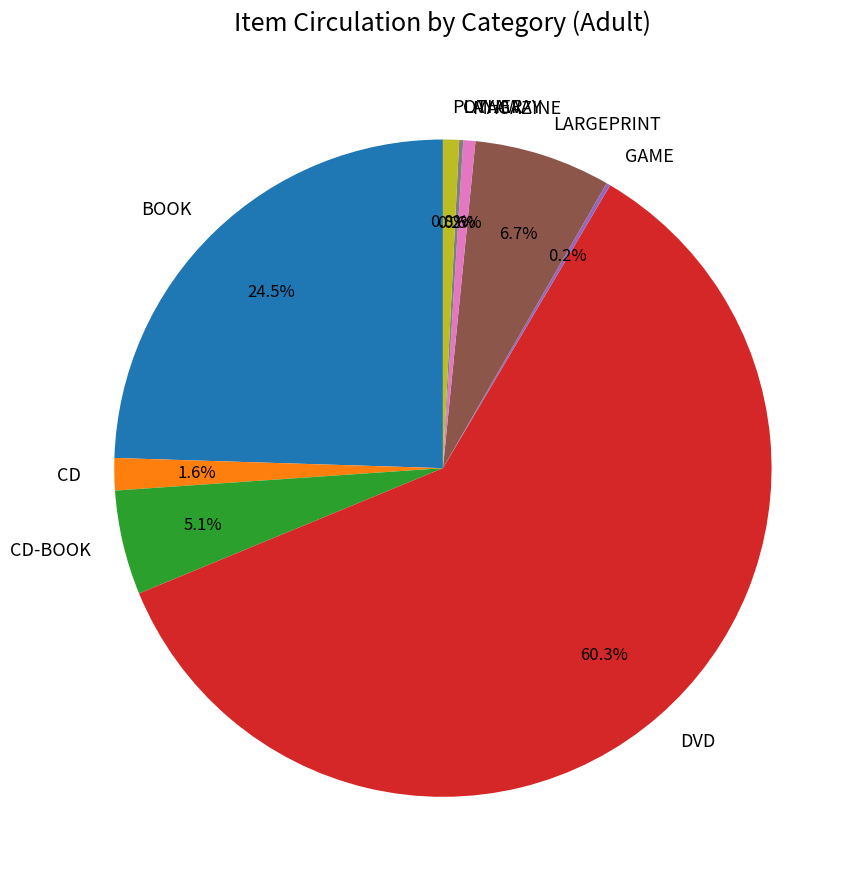

Is there a majority slice in this chart?

Yes